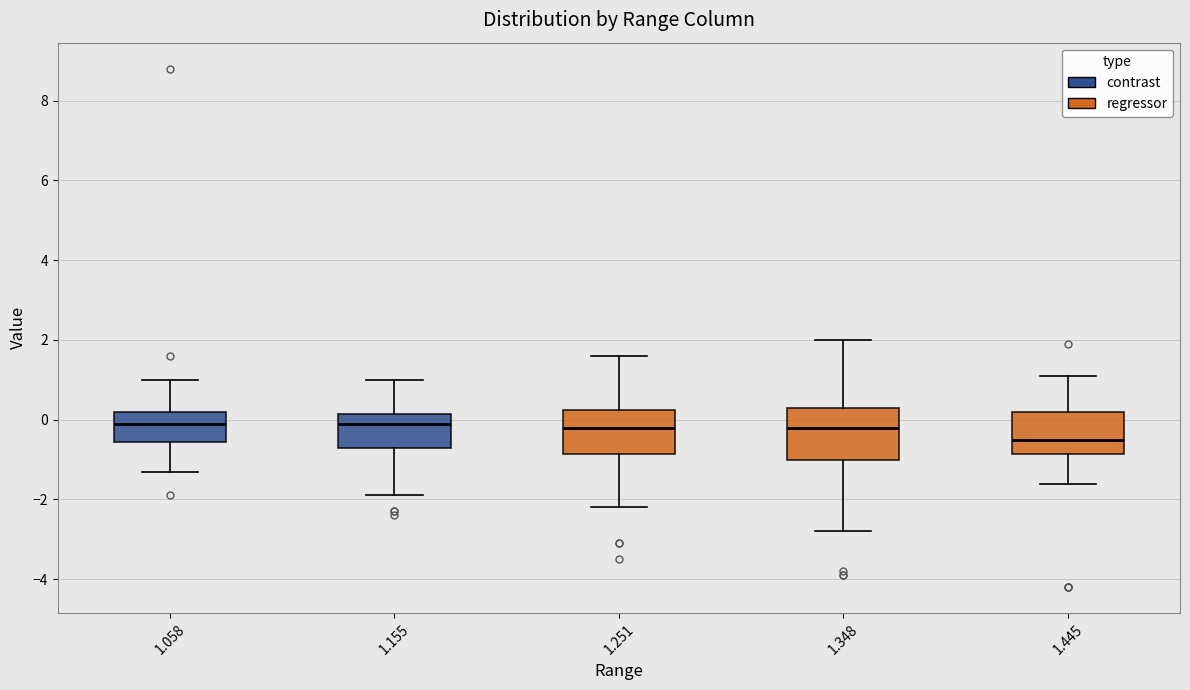

Reading left to right, read every box against the y-axis: the position of its median line, the range the box covers, and the ends of its whiskers. The values are not printed on the chart, so give them approximately, as read against the axis.

1.058: median 0.0, box -0.6 to 0.2, whiskers -1.2 to 1.0
1.155: median 0.0, box -0.6 to 0.2, whiskers -1.8 to 1.0
1.251: median -0.2, box -0.8 to 0.2, whiskers -2.2 to 1.6
1.348: median -0.2, box -1.0 to 0.4, whiskers -2.8 to 2.0
1.445: median -0.4, box -0.8 to 0.2, whiskers -1.6 to 1.2